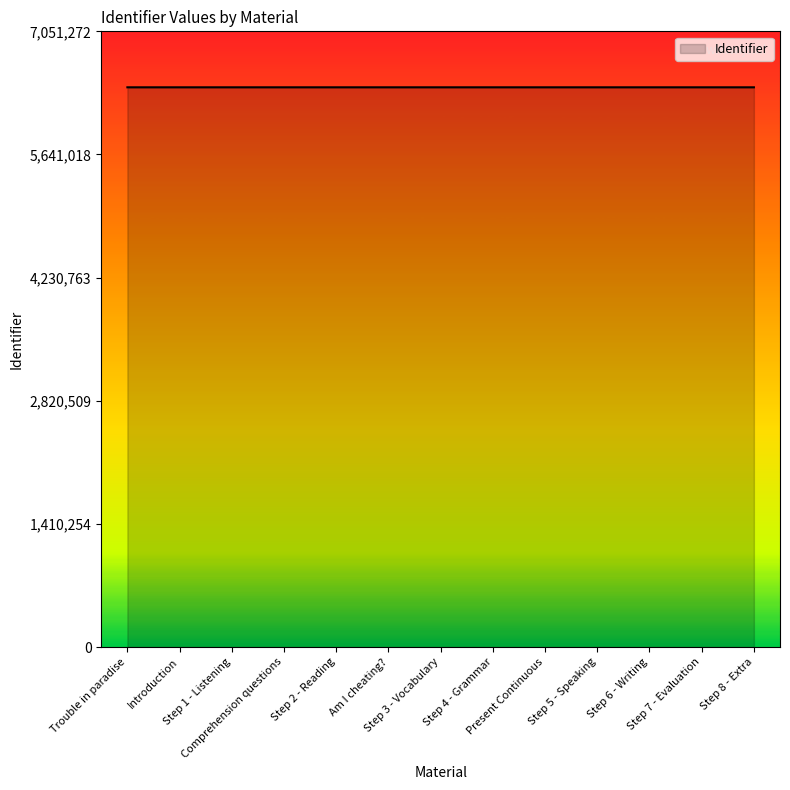

What is the sum of all values?

83333047